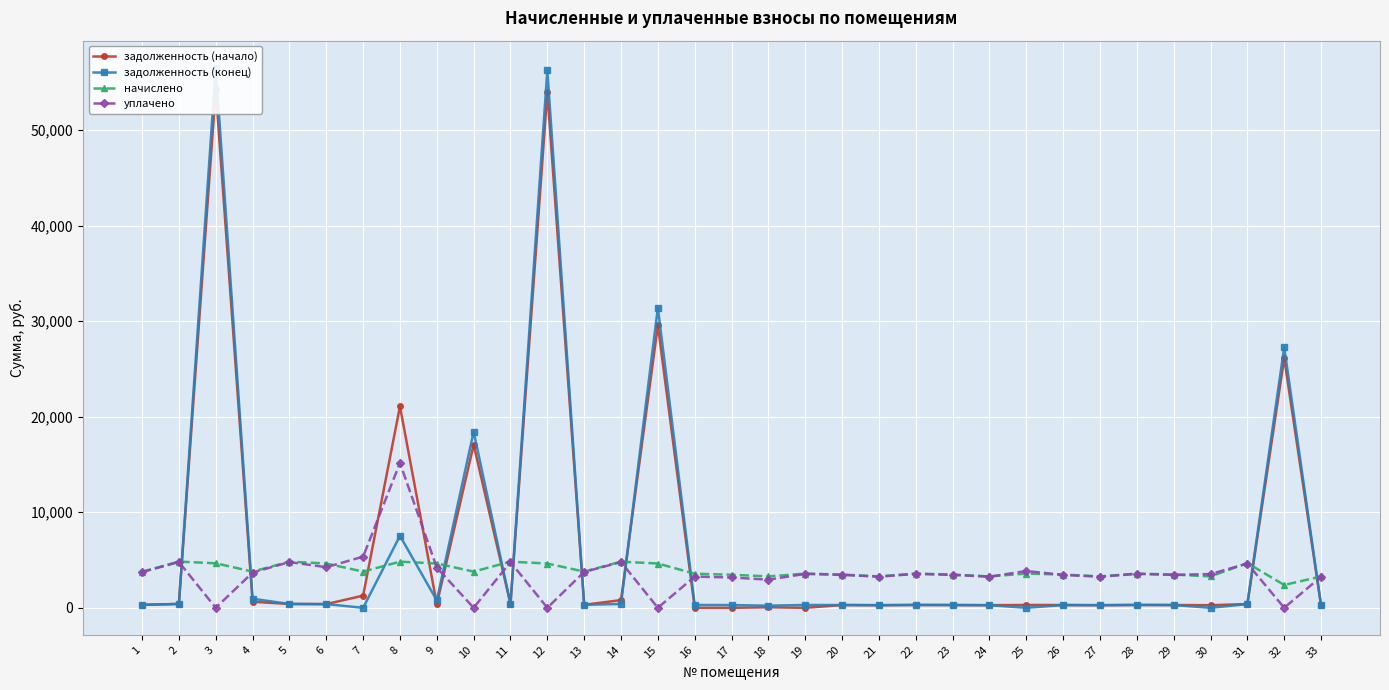

What are all the series names shown in the legend?

задолженность (начало), задолженность (конец), начислено, уплачено